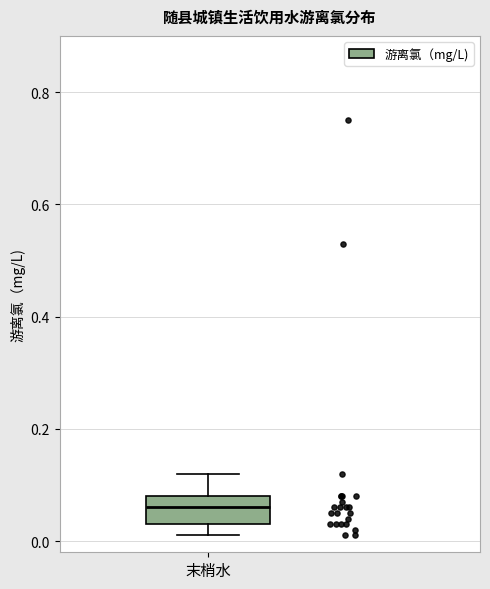

Where does the median line of the box for 末梢水 sit on the y-axis? The values are not printed on the chart, so give them approximately, as read against the axis.

0.06